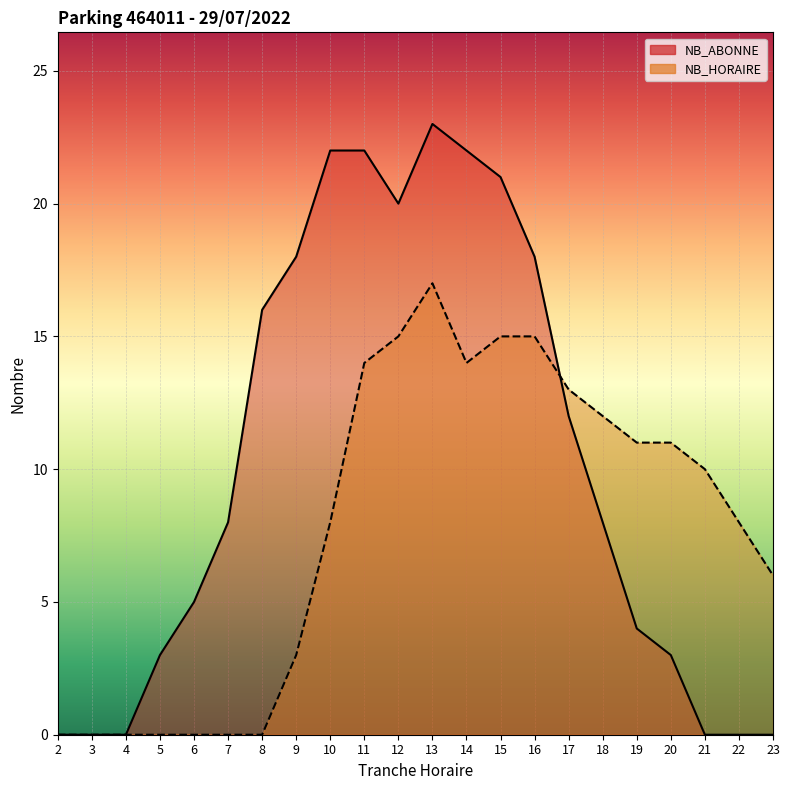

Reading left to right, transcribe all the data shown in this chart.

NB_ABONNE: 2=0	3=0	4=0	5=3	6=5	7=8	8=16	9=18	10=22	11=22	12=20	13=23	14=22	15=21	16=18	17=12	18=8	19=4	20=3	21=0	22=0	23=0
NB_HORAIRE: 2=0	3=0	4=0	5=0	6=0	7=0	8=0	9=3	10=8	11=14	12=15	13=17	14=14	15=15	16=15	17=13	18=12	19=11	20=11	21=10	22=8	23=6